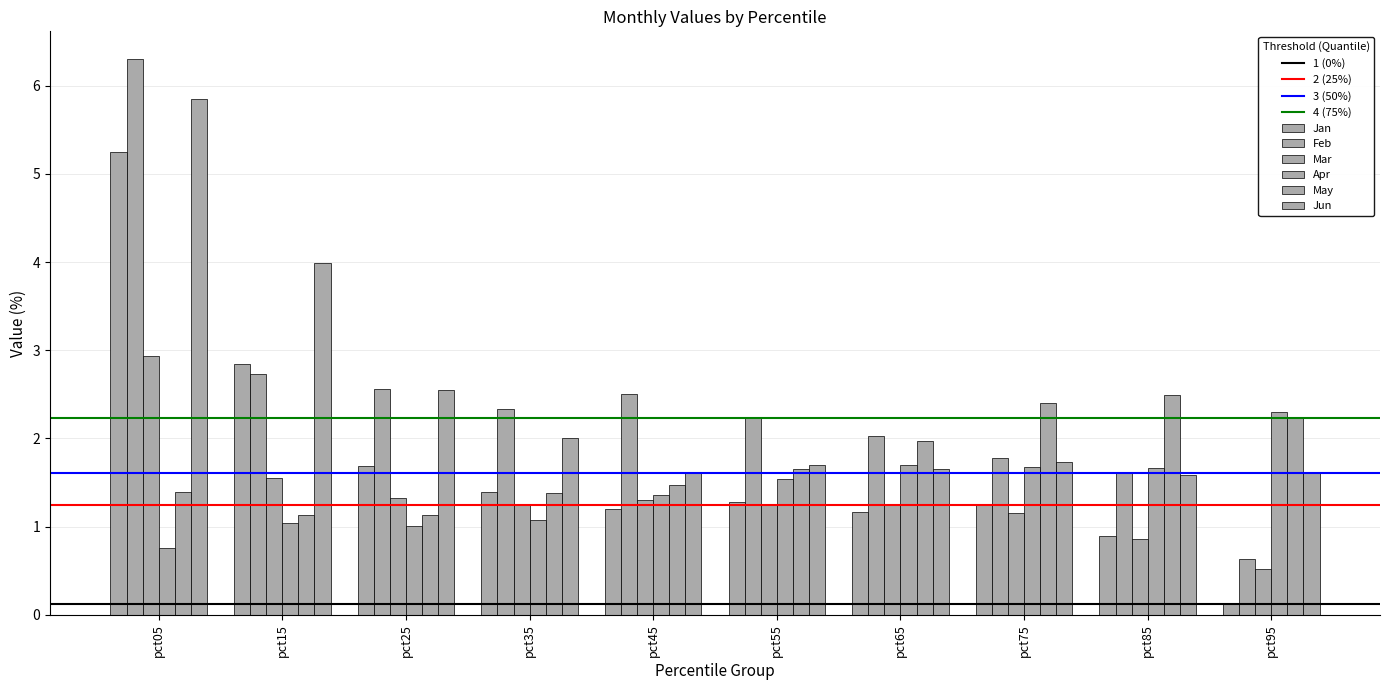

Count the number of categories in the chart.

10